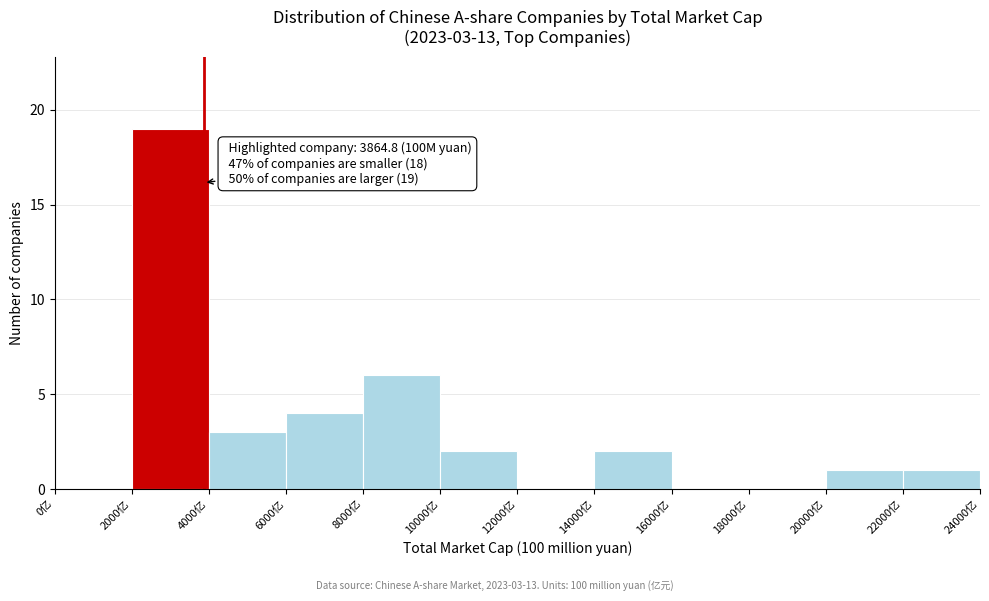

Over which range of the x-axis is the bar tallest?

2000 to 4000